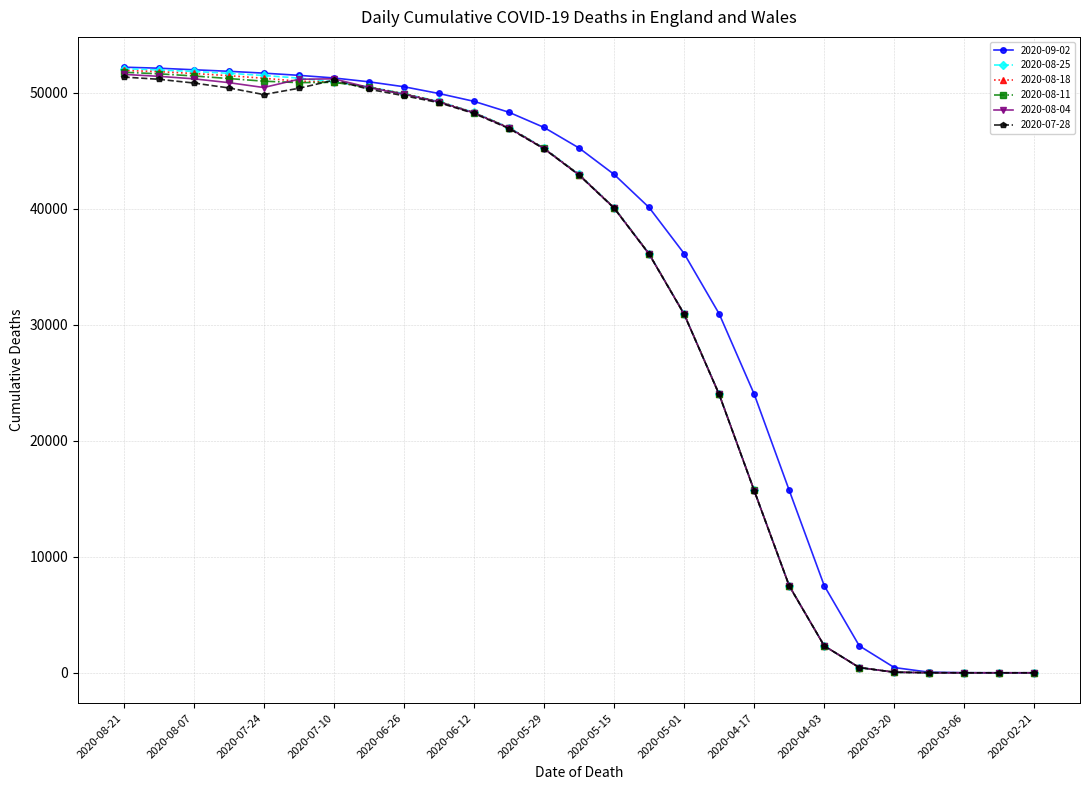

At how many categories does at least one series exceed 8245?

20